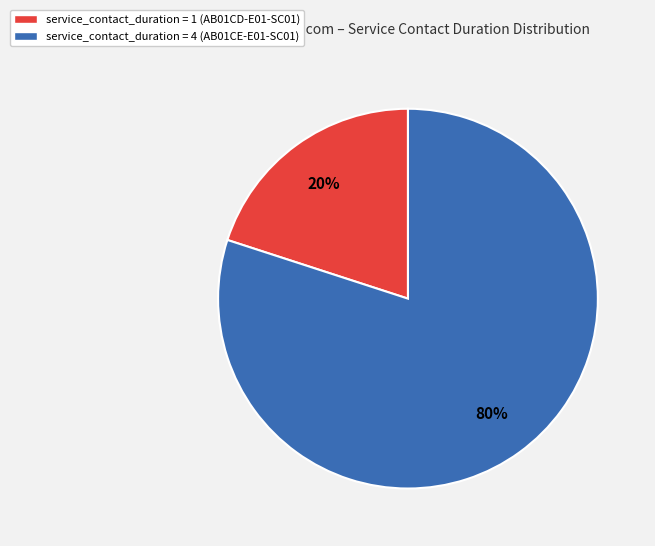

How many segments does this pie chart have?

2